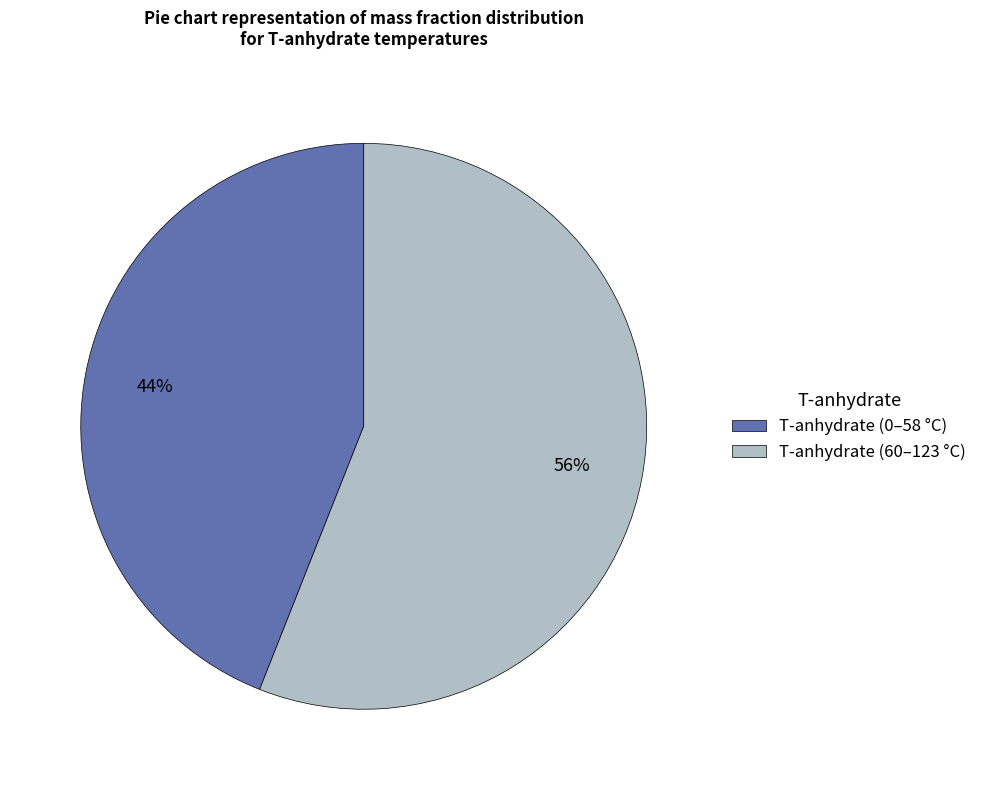

True or false: T-anhydrate (0–58 °C) accounts for 53% of the total.

False